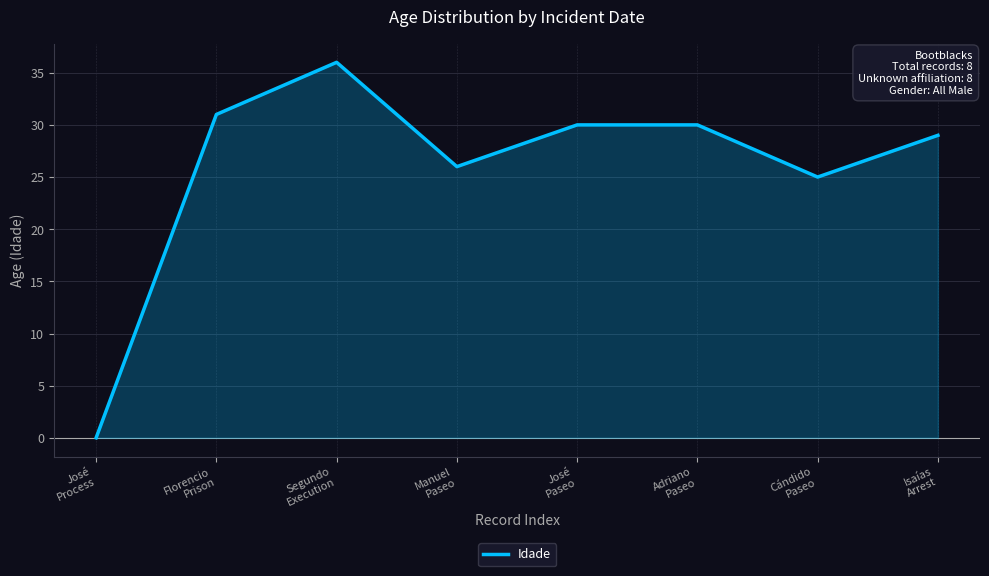

Reading left to right, list all the values displayed in this chart.

0	31	36	26	30	30	25	29